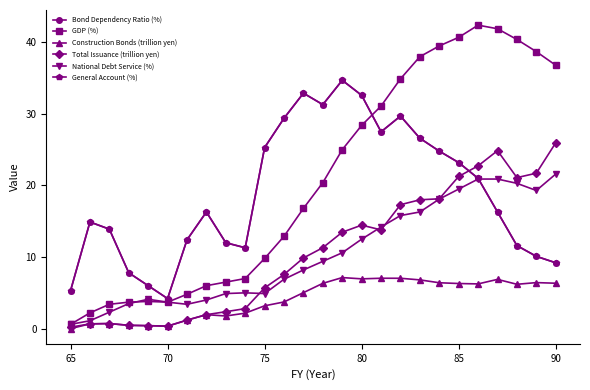

Does the chart have visible grid lines?

No